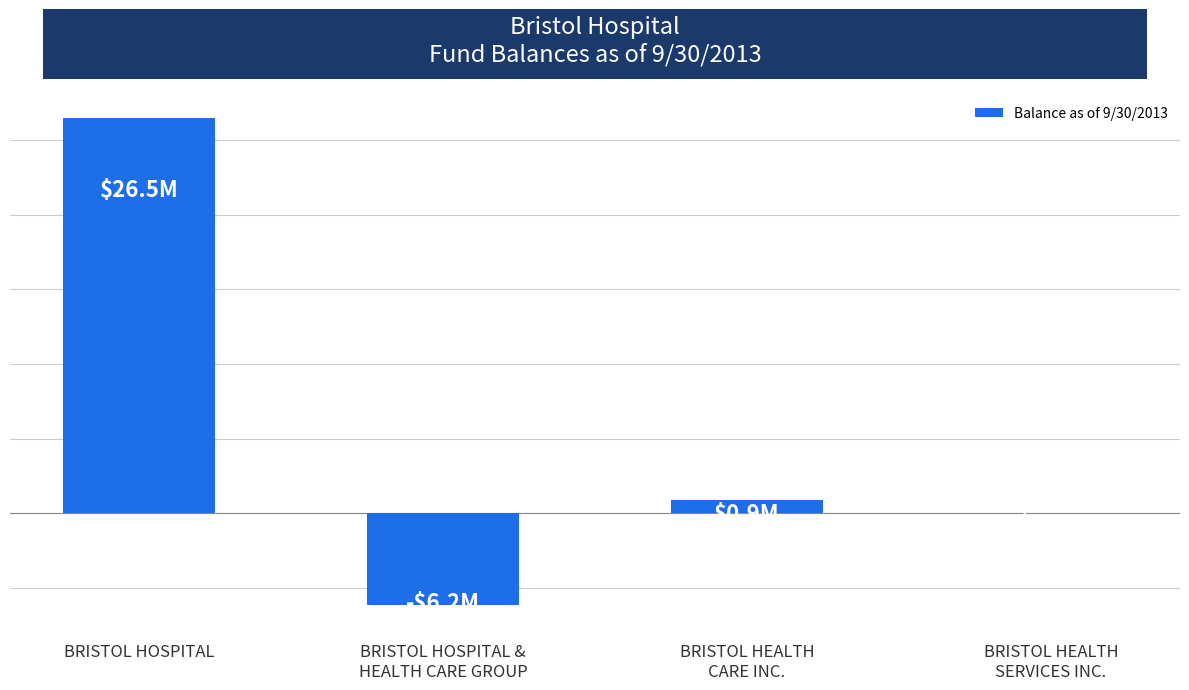

How many negative values are there?

1